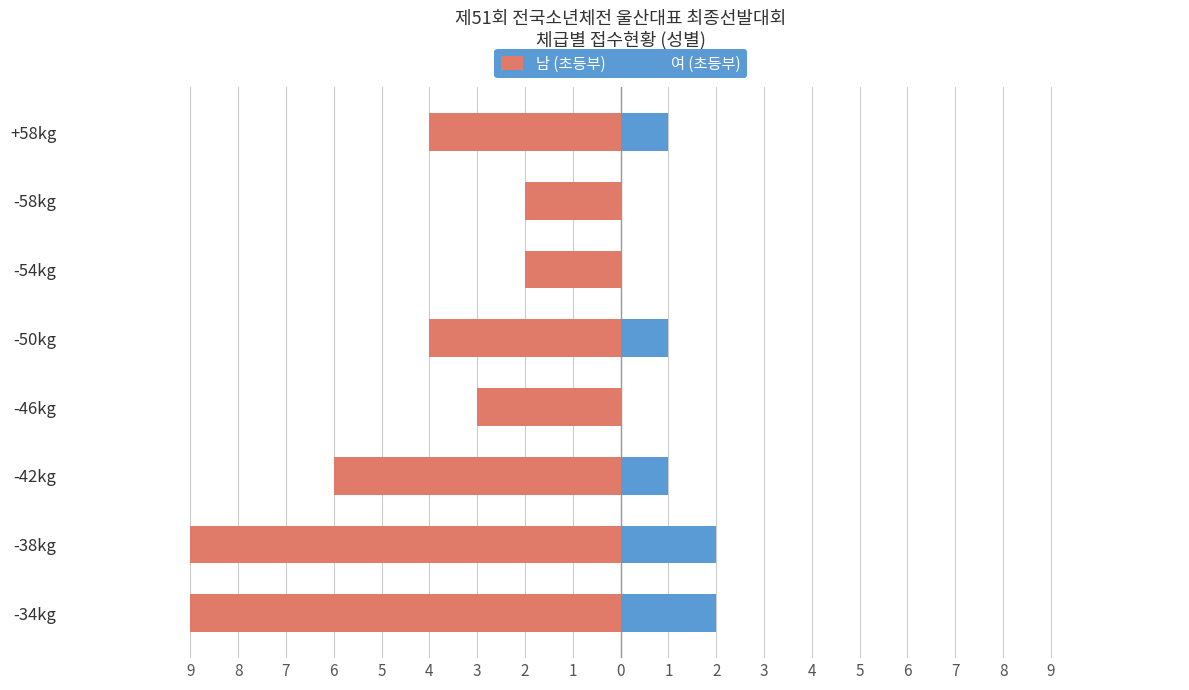

What is the value of the 남 (초등부) bar at the 2nd from the left?

-9